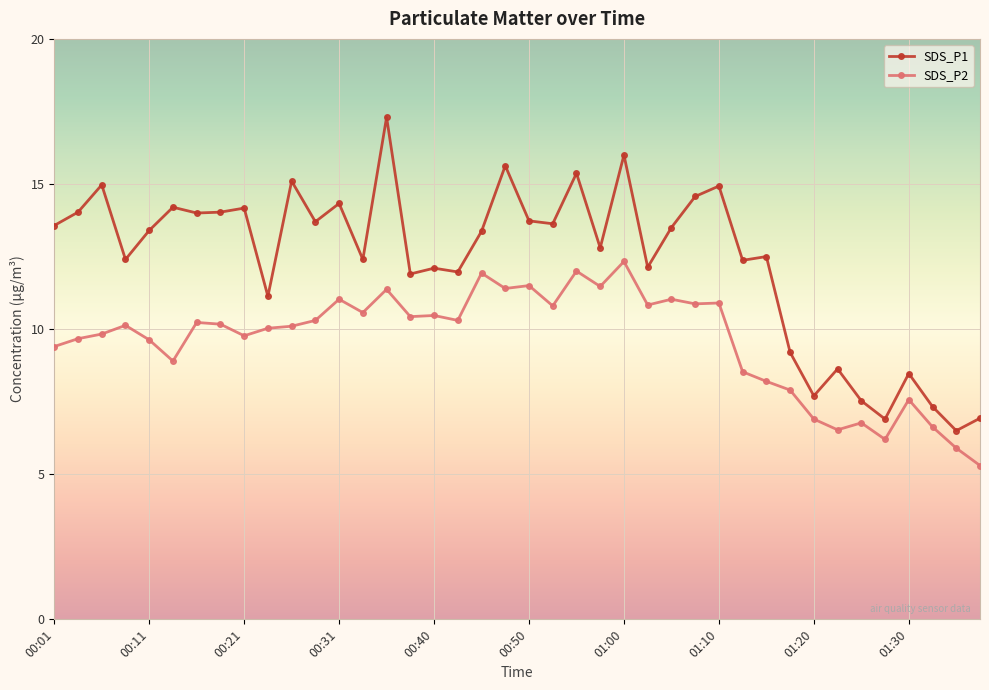

Which series has the largest total across all categories?

SDS_P1